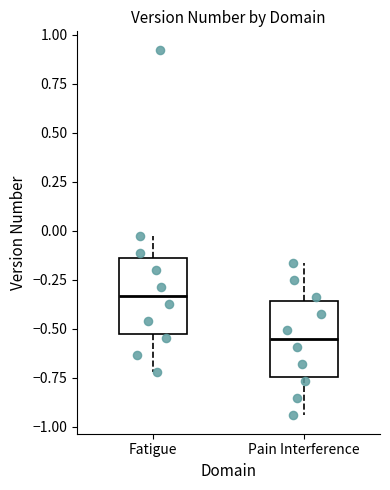

Where is the upper edge of the box for Fatigue on the y-axis? The values are not printed on the chart, so give them approximately, as read against the axis.

-0.15